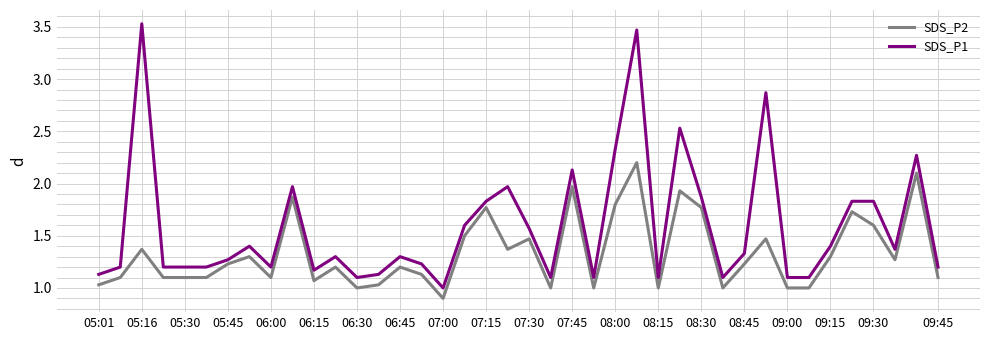

How many lines are shown in the chart?

2